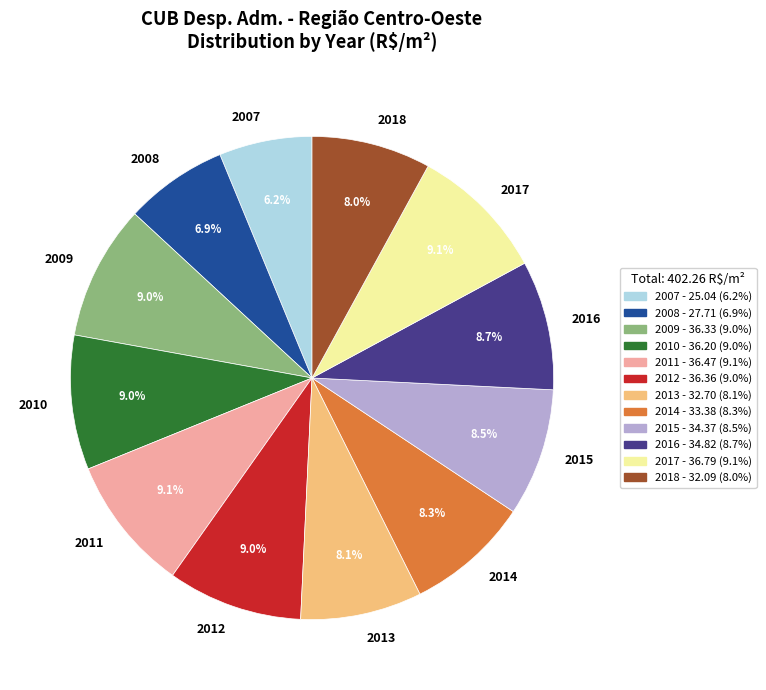

To the nearest percent, what is the difference between the 2010 and 2013 slice percentages?

1%